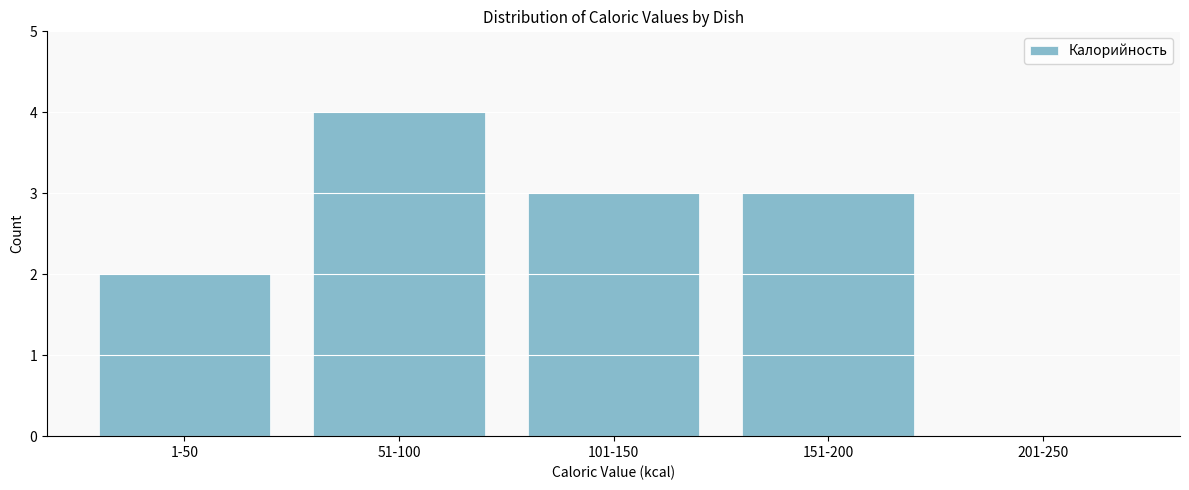

Reading left to right, what are all the values shown in this chart?

1-50=2	51-100=4	101-150=3	151-200=3	201-250=0